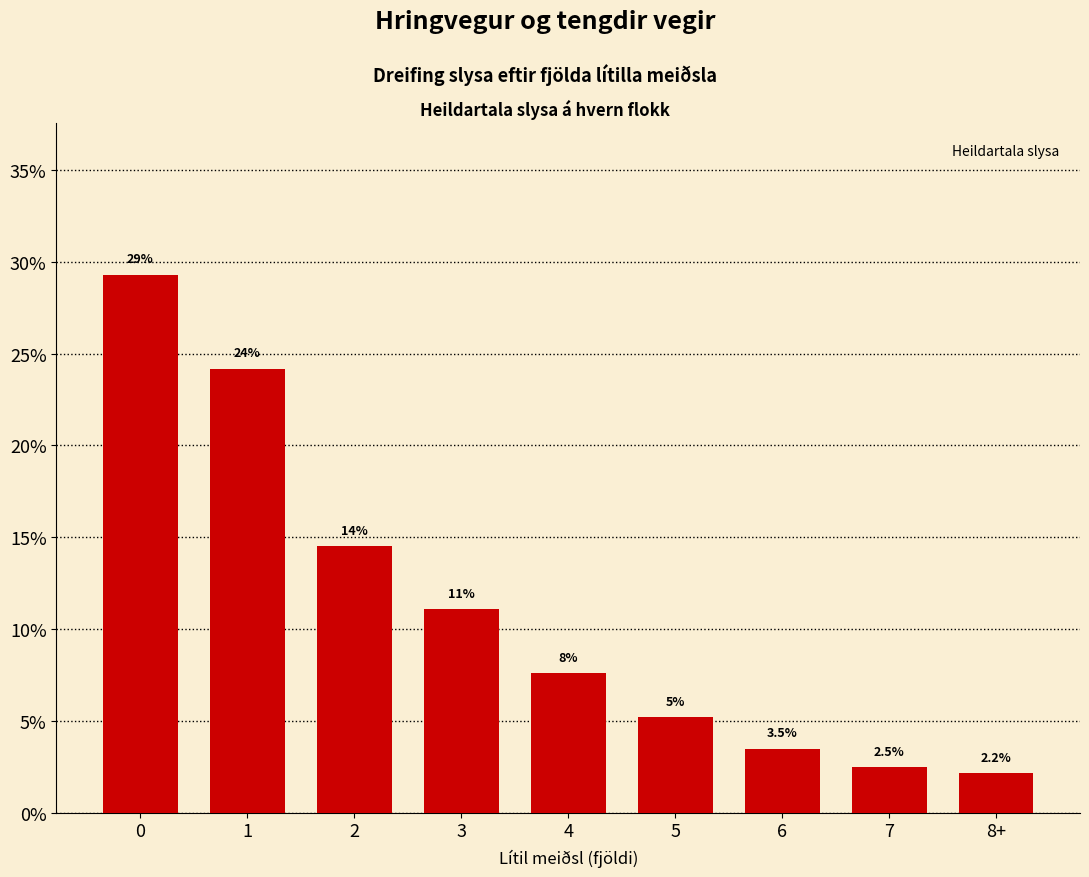

Approximately how many times larger is the value at 0 compared to 6?

8.4